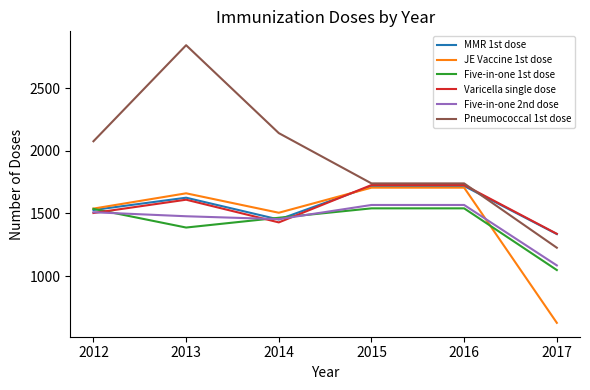

Is this an area chart (filled region under the line)?

No